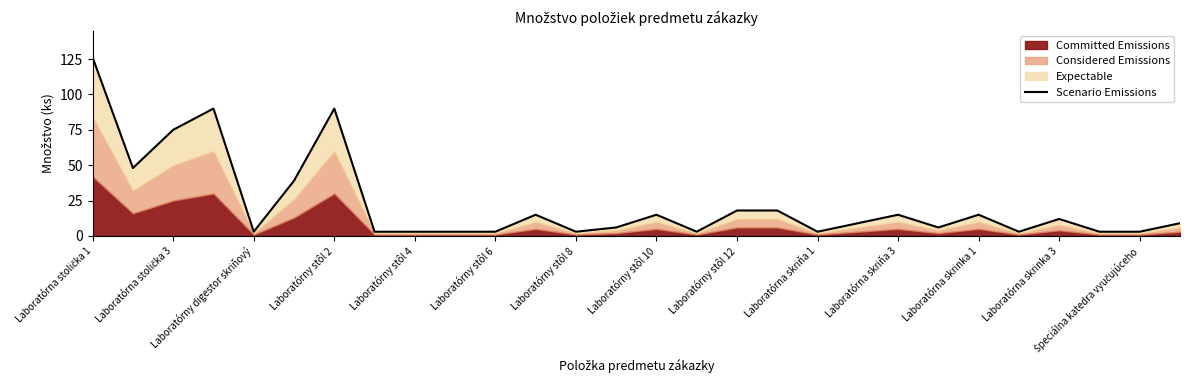

How many interior local peaks (higher than both neighbors) does the data have?

7